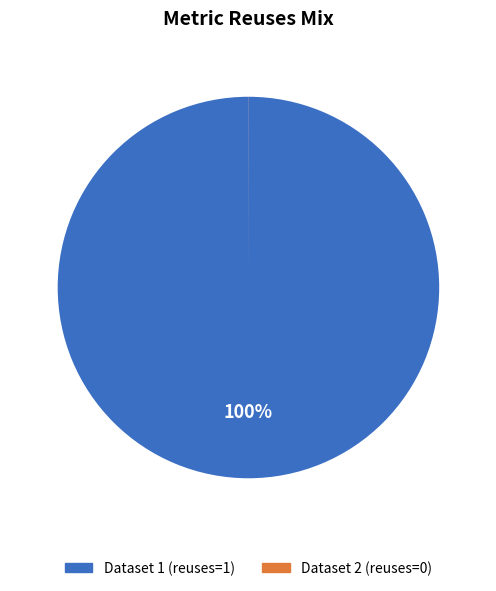

Is there any slice that represents more than half of the pie?

Yes